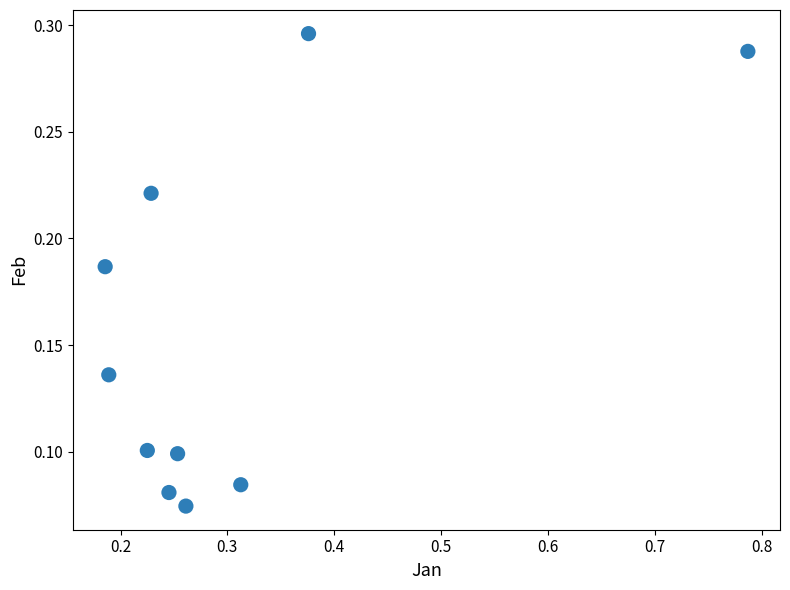

What is the range of X values (max minus min)?

0.6